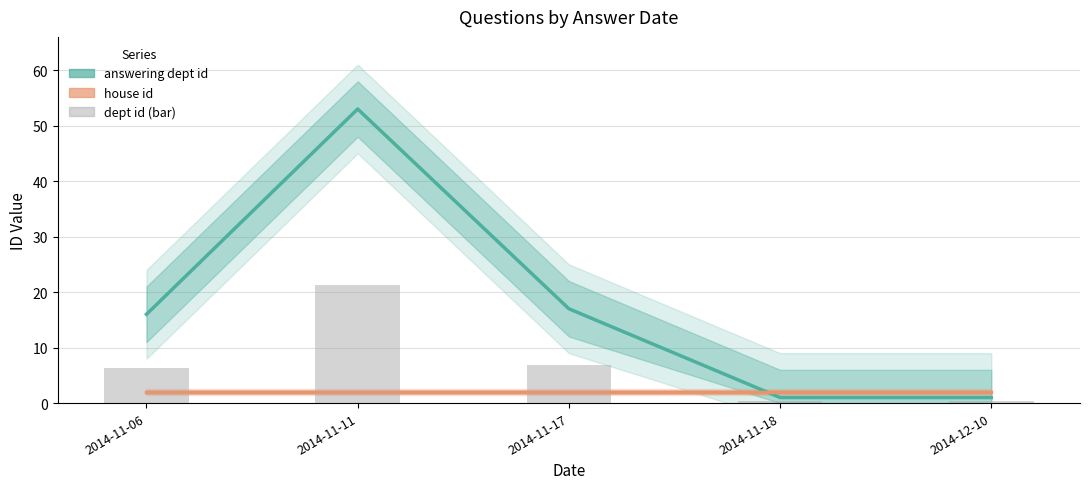

What is the sum of the answering dept id values at 2014-11-18 and 2014-11-06?

17.0